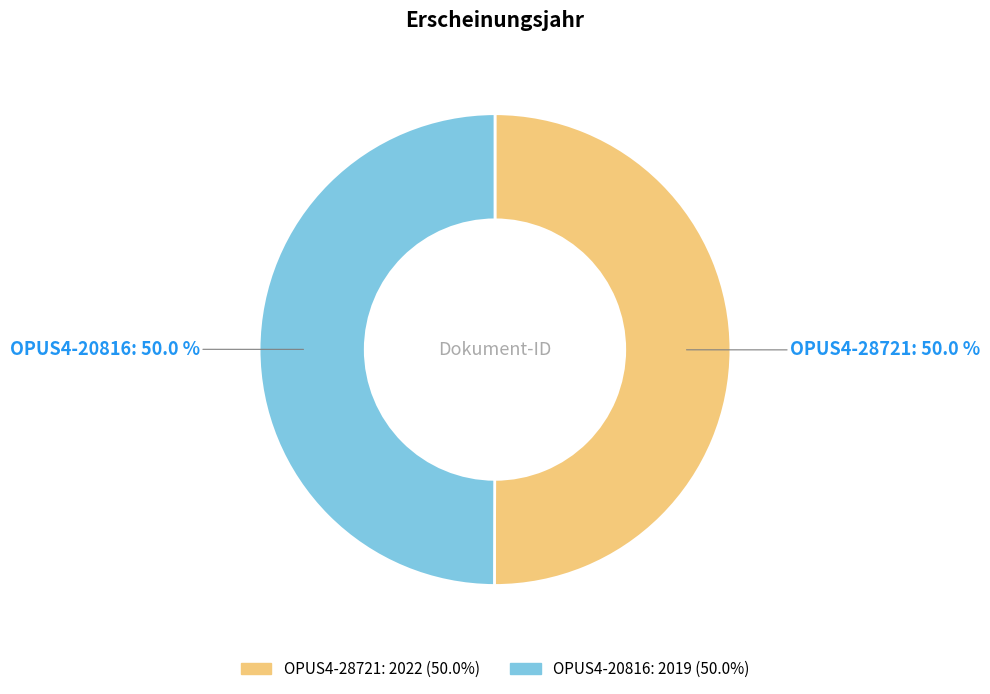

Approximately how many times larger is the value at OPUS4-20816: 50.0 % compared to OPUS4-28721: 50.0 %?

1.0